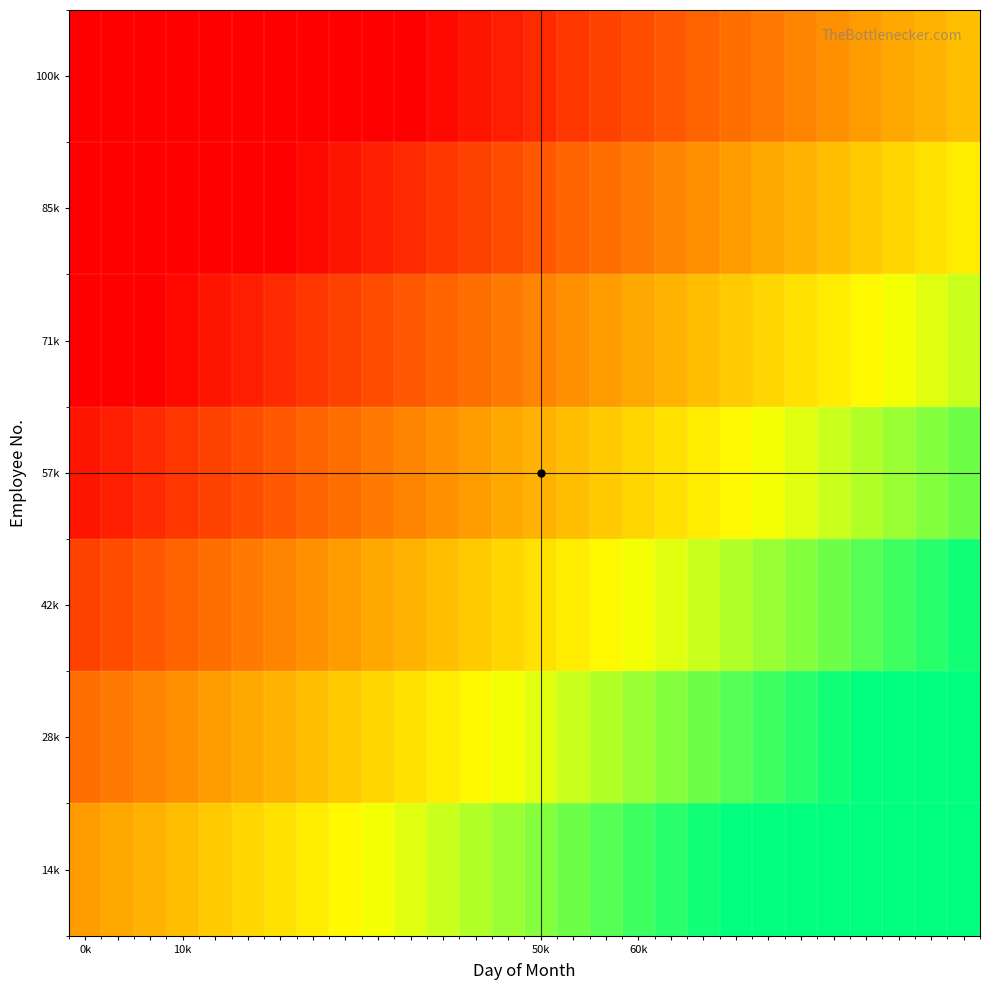

Which label corresponds to the largest value in the chart?

27